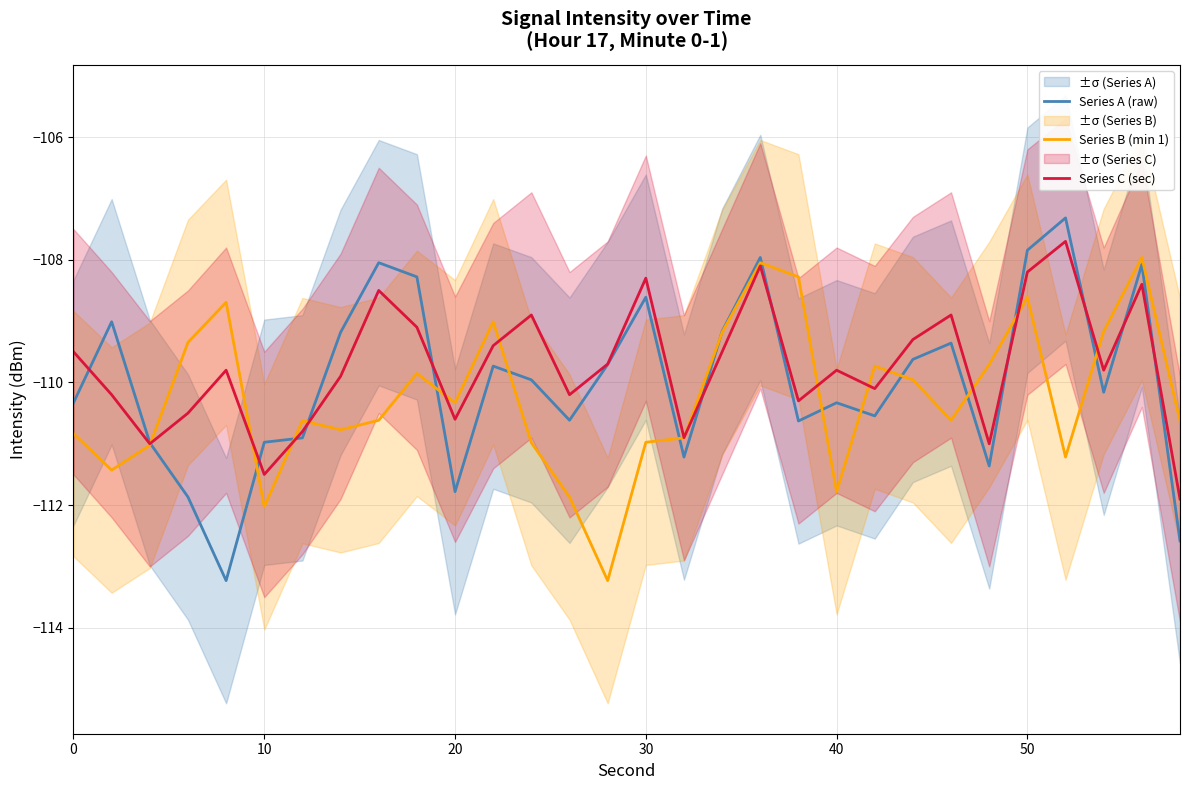

The Series B (min 1) series shows -108.6 at 50. True or false?

True